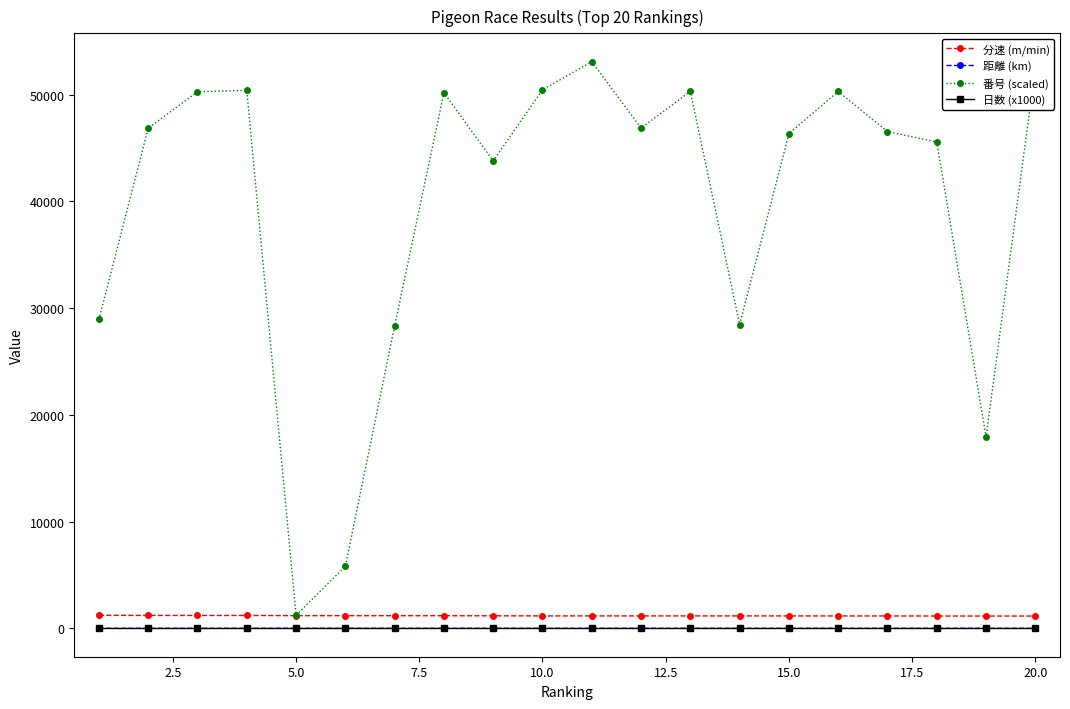

What is the maximum value shown in the chart?

53093.3